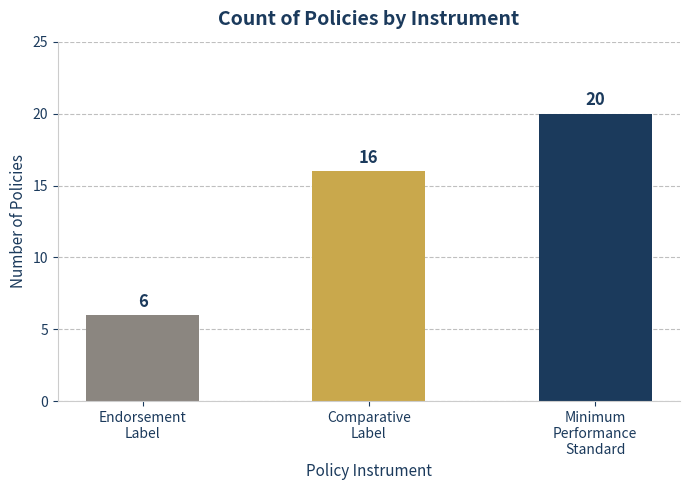

Between Comparative
Label and Minimum
Performance
Standard, which is larger?

Minimum
Performance
Standard